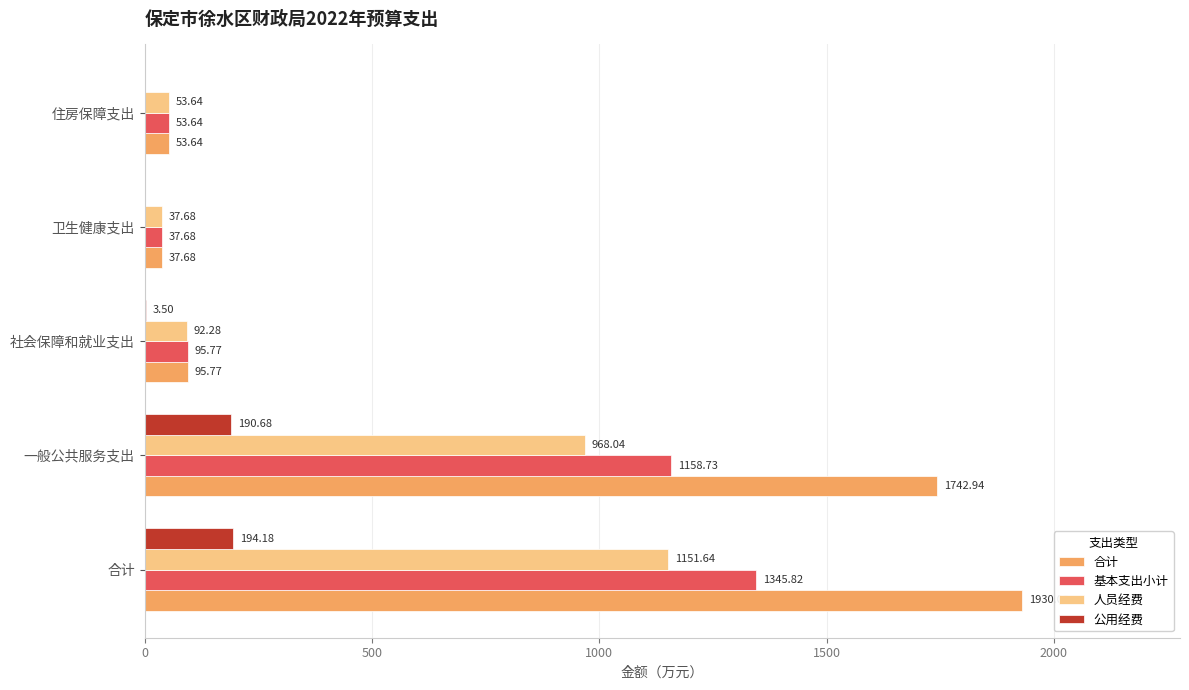

Which series has the largest total across all categories?

合计